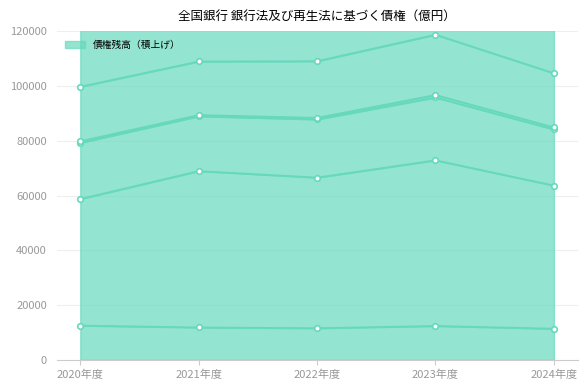

Where does the 危険債権残高 series first go above 66551?

2021年度